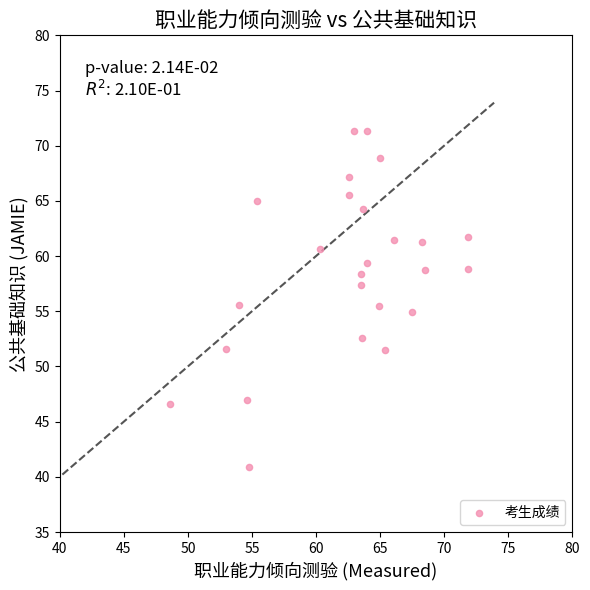

What is the range of Y values (max minus min)?

30.4